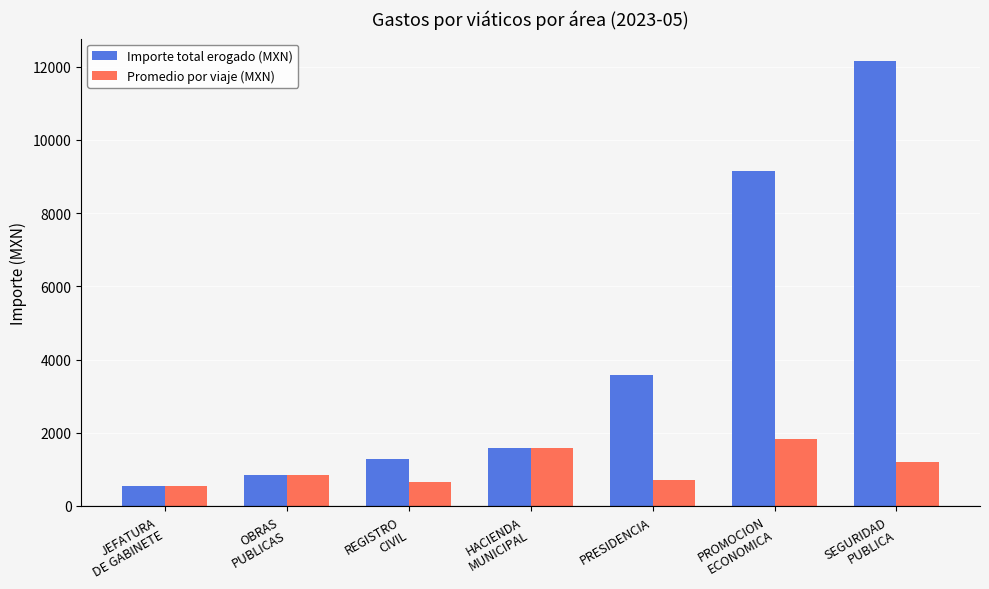

Which series has the widest spread of values?

Importe total erogado (MXN)